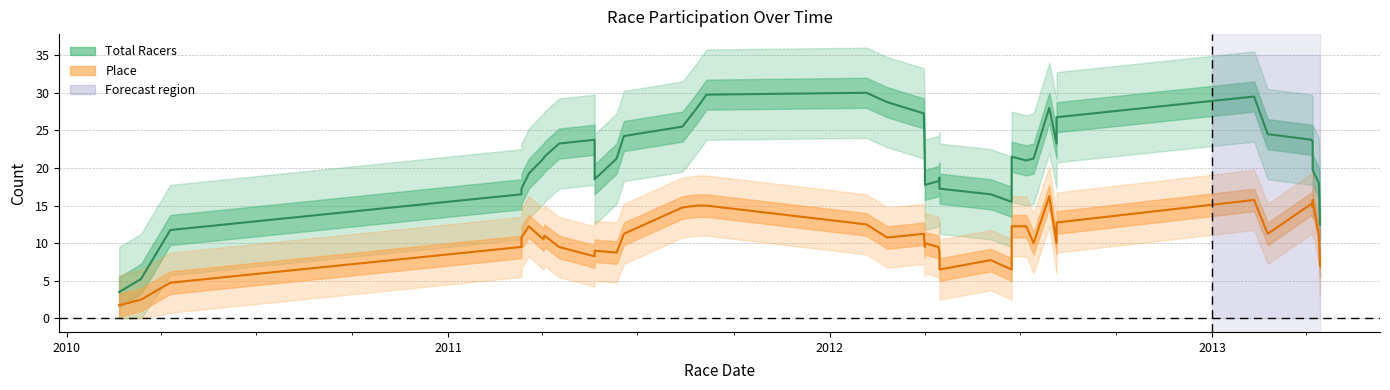

What are all the series names shown in the legend?

Total Racers, Place